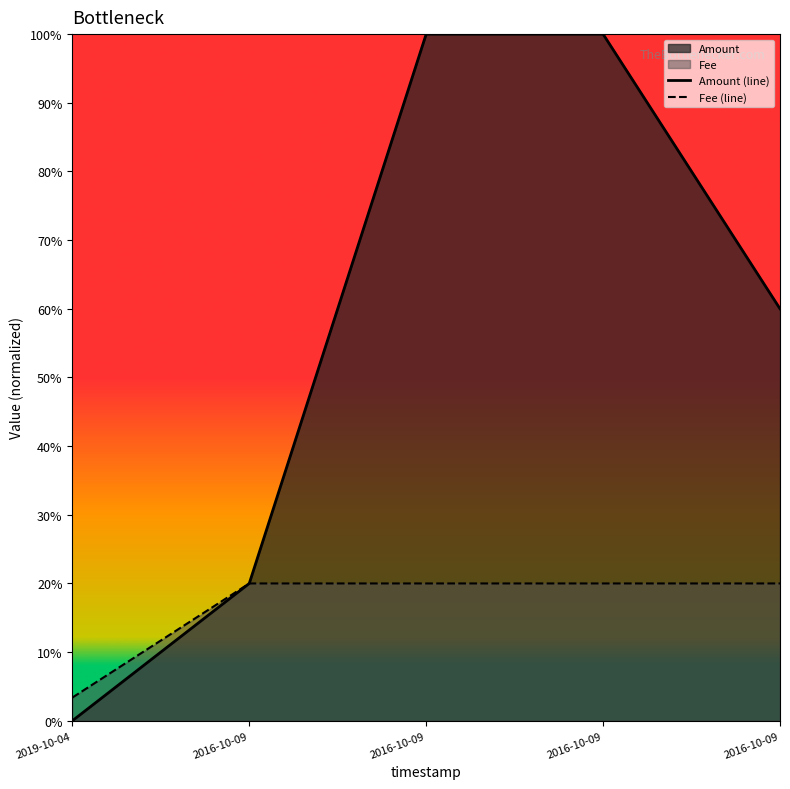

True or false: Amount (line) and Fee (line) intersect in this chart.

False